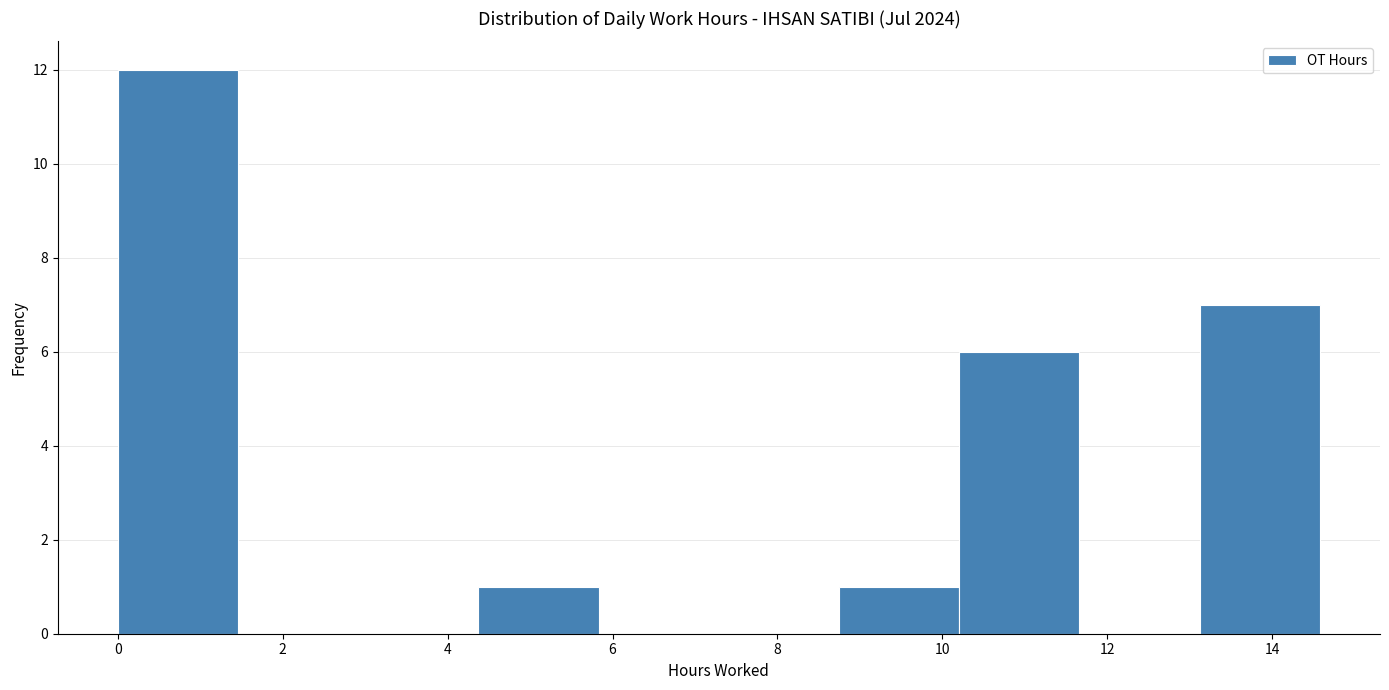

Reading left to right, list every bar in this chart as the range it spans on the x-axis followed by its height. Neither the bar edges nor the heights are printed on the chart, so give them approximately, as read against the axes.

0.0 to 1.4: 12
1.4 to 3.0: 0
3.0 to 4.4: 0
4.4 to 5.8: 1
5.8 to 7.2: 0
7.2 to 8.8: 0
8.8 to 10.2: 1
10.2 to 11.6: 6
11.6 to 13.2: 0
13.2 to 14.6: 7